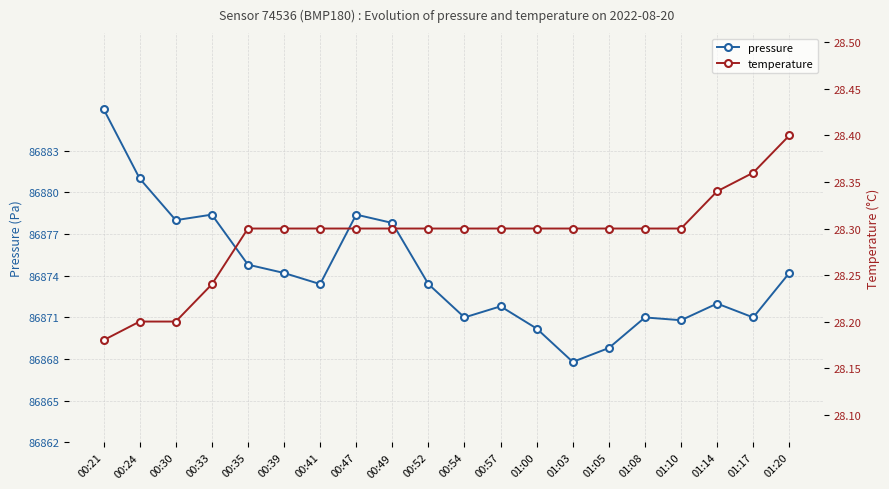

What position from the left is 00:24?

2